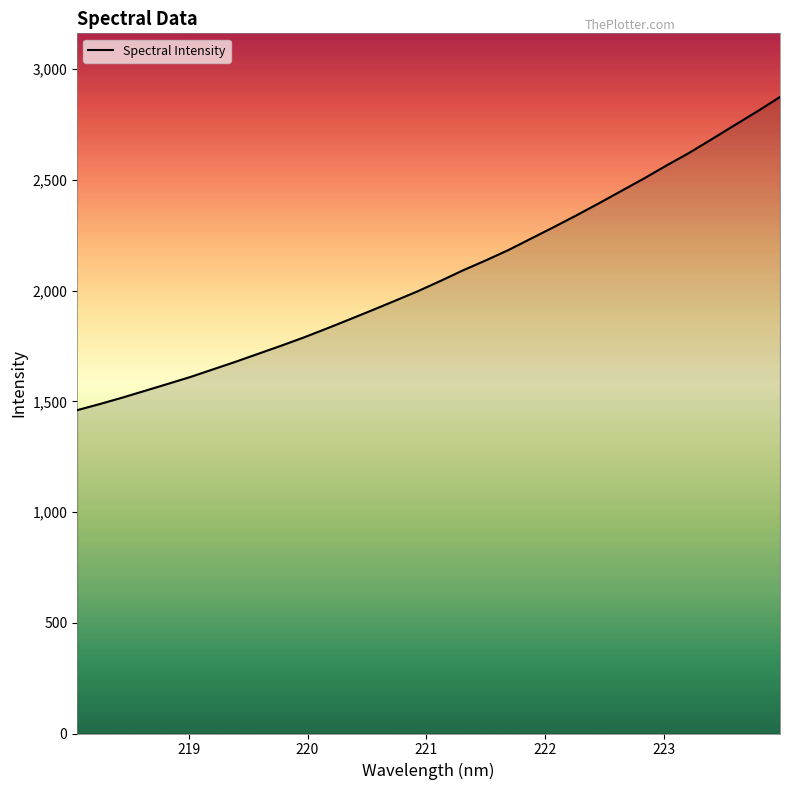

What is the difference between the maximum and minimum values?

1414.3